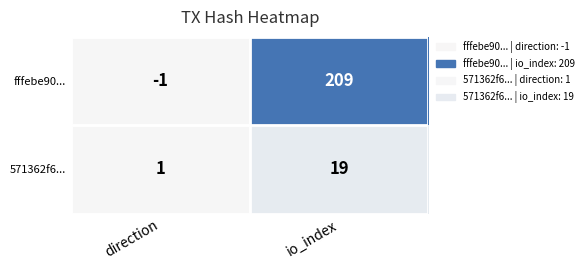

List the series in order of their peak value, lowest first.

571362f6..., fffebe90...